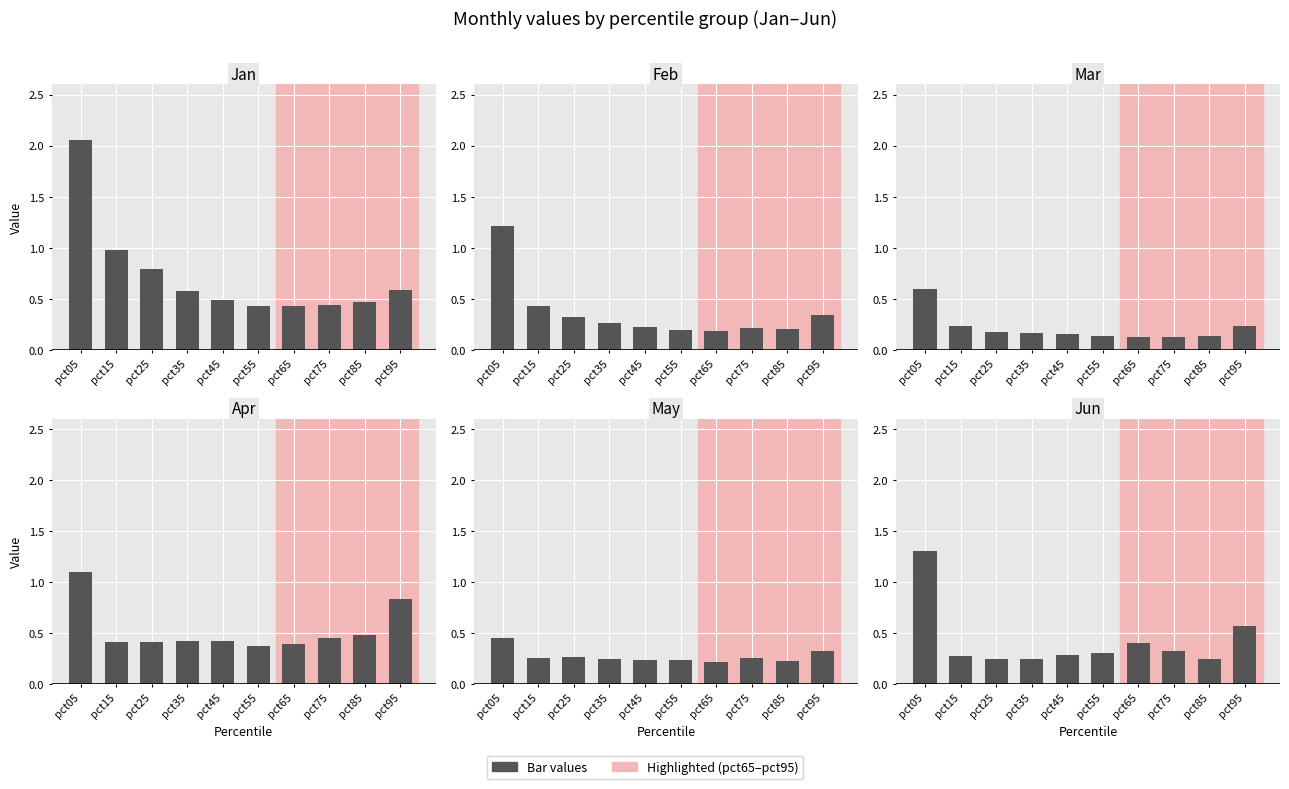

Rank the series by their maximum value, from highest to lowest.

Jan, Jun, Feb, Apr, Mar, May